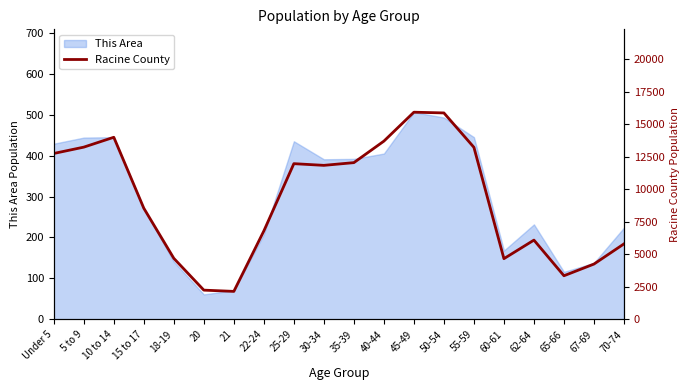

At which label does the data first exceed 11833?

Under 5